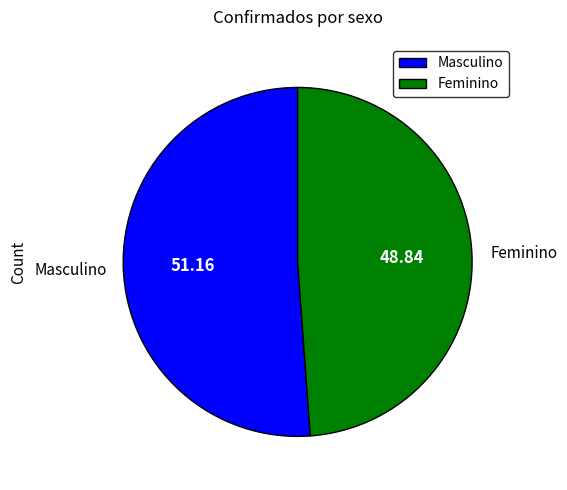

Combined, do Feminino and Masculino account for over 50%?

Yes